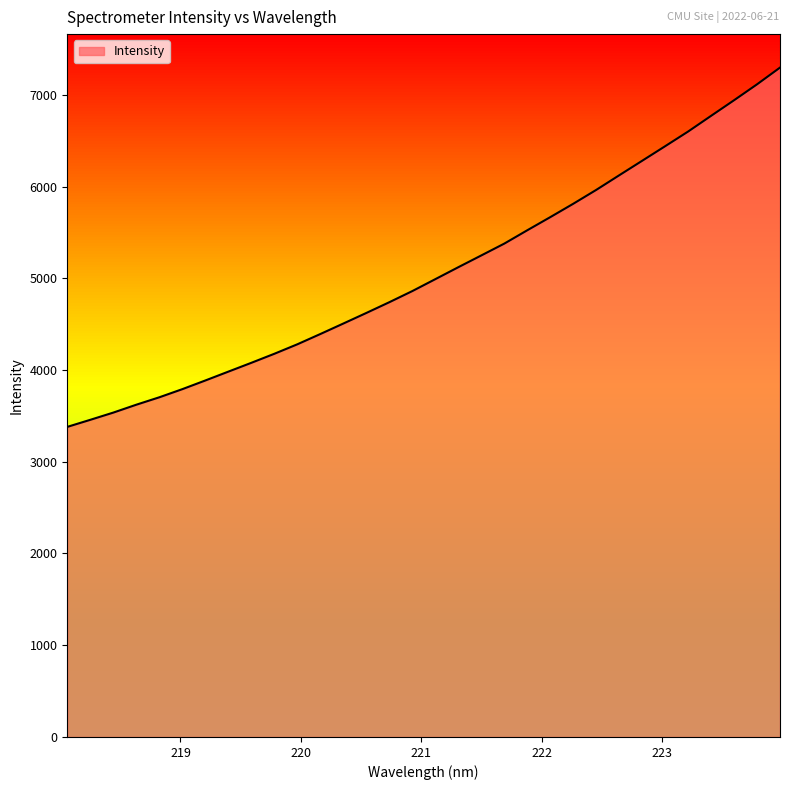

What is the maximum value shown in the chart?

7296.6